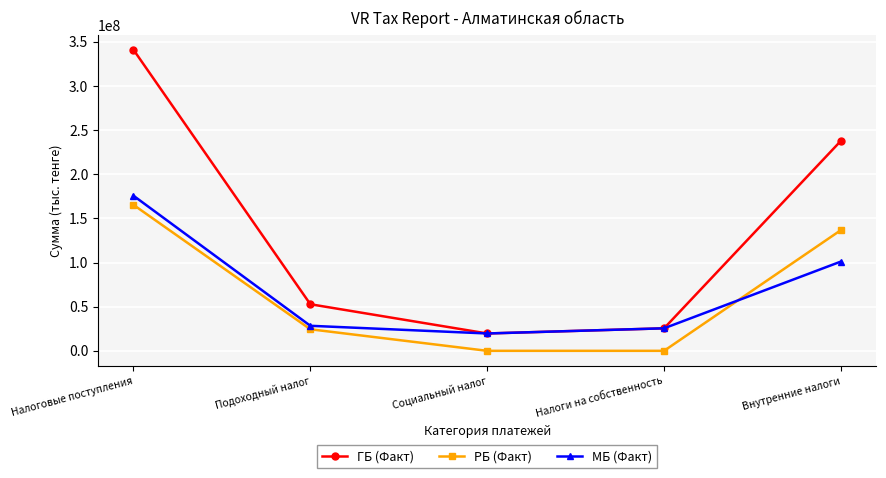

Does the chart display data point markers on the line(s)?

Yes